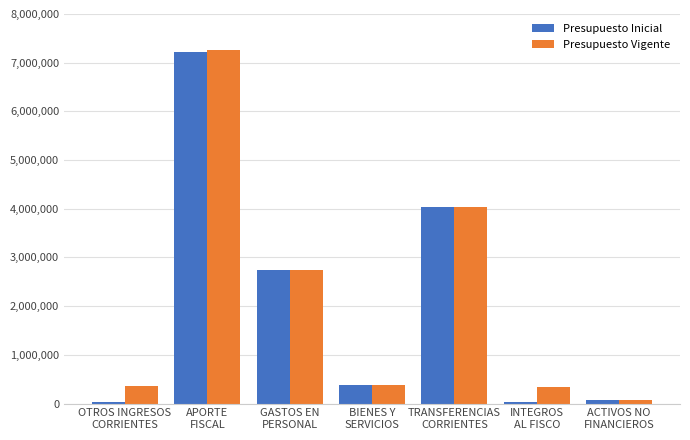

What is the sum of all Presupuesto Vigente values?

15209648